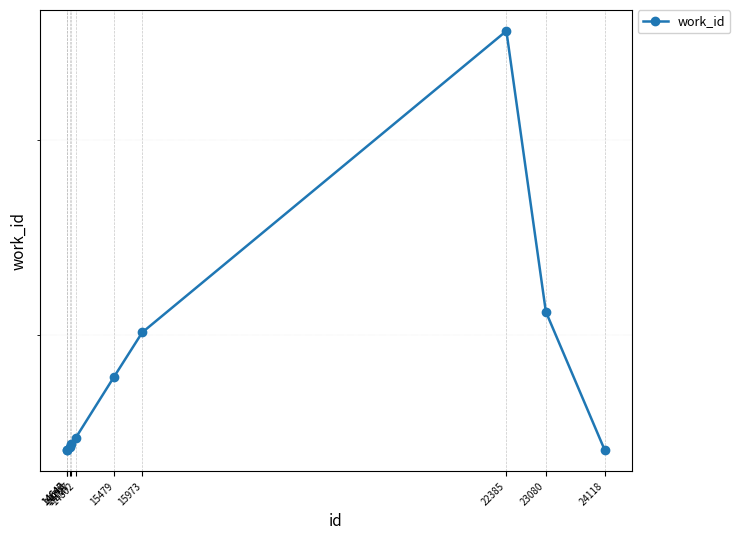

Reading left to right, what are all the values shown in this chart?

5479	5479	5491	5504	5533	5807	6013	7628	6112	5479